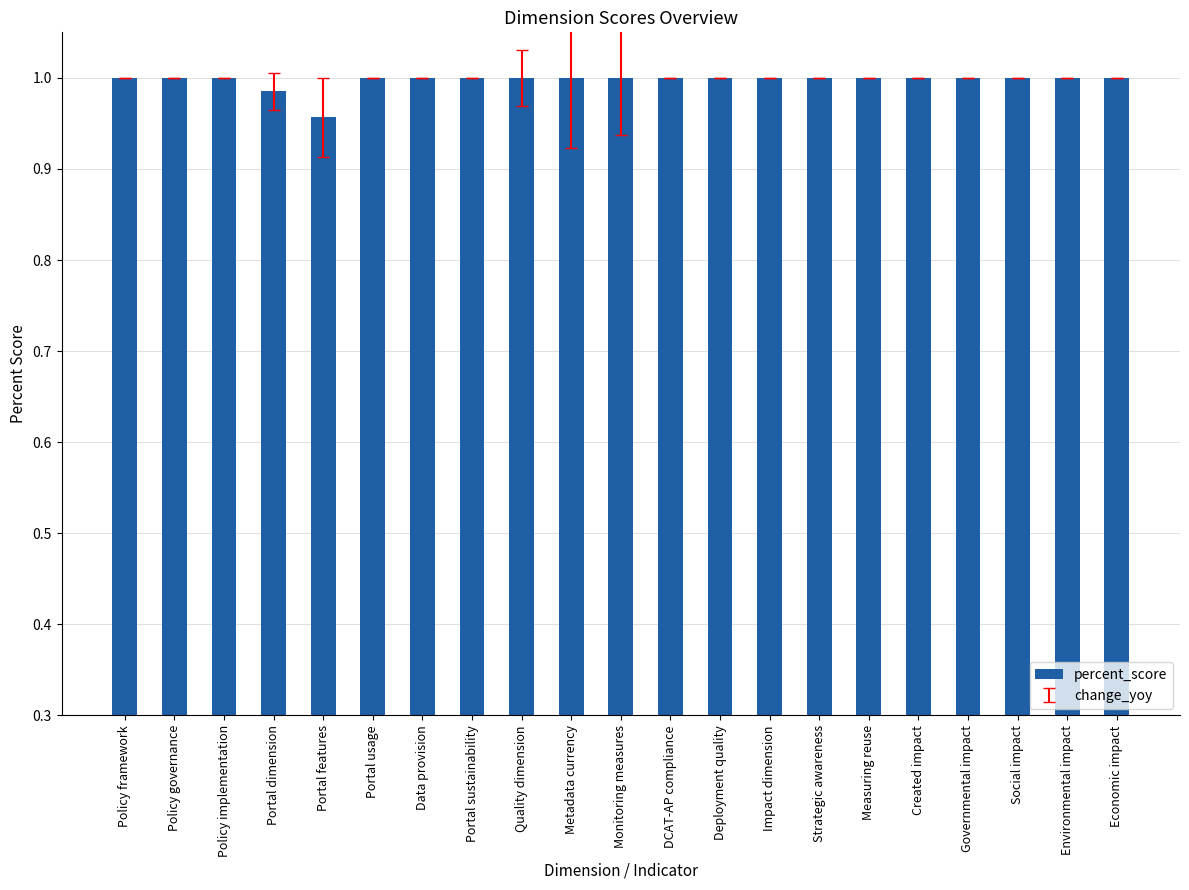

At which label is the value closest to 0?

Portal features